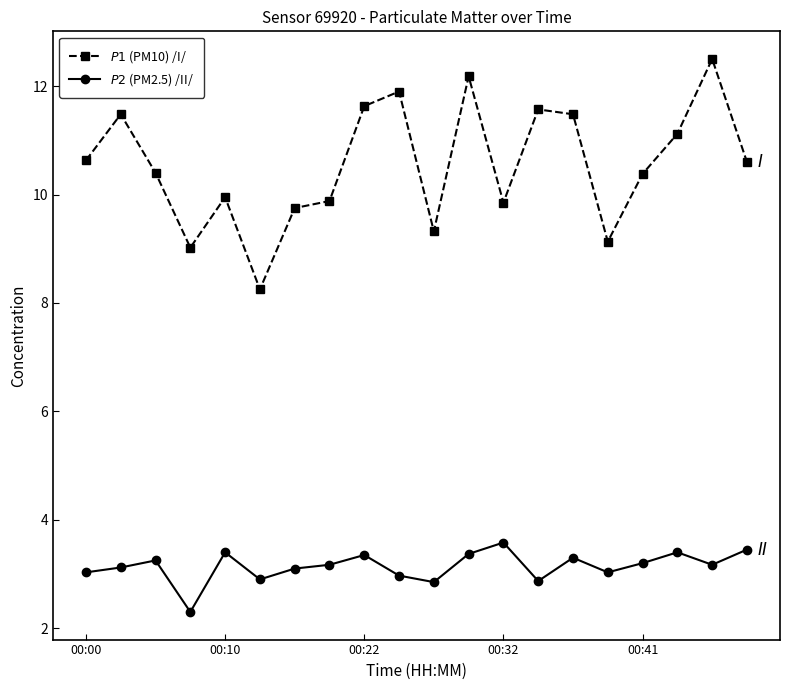

What is the smallest value displayed?

2.3